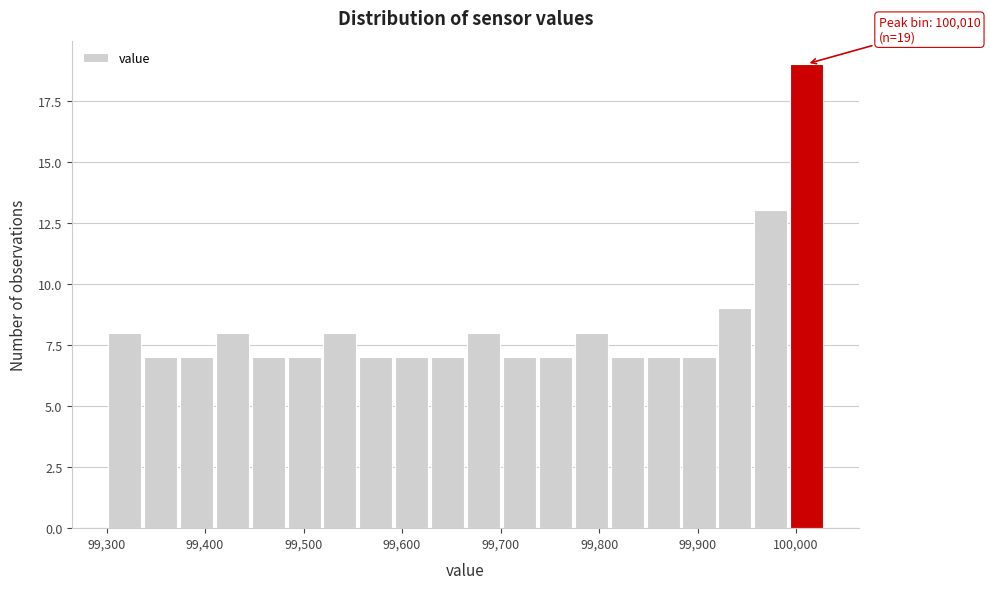

Read against the x-axis, roughly where is the centre of the tallest bar?

100010